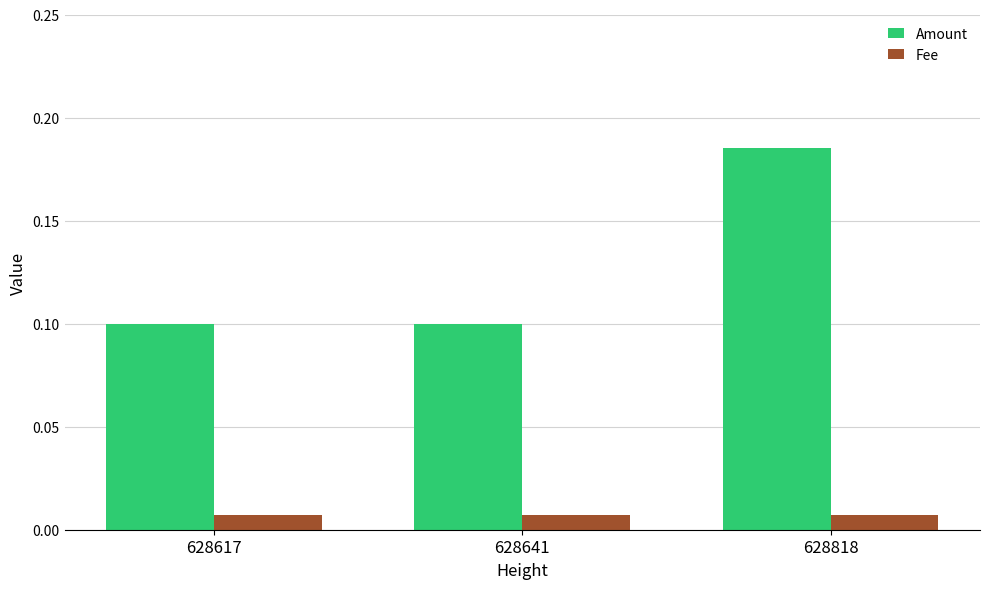

What is the difference between the maximum and second lowest values in the Amount series?

0.1